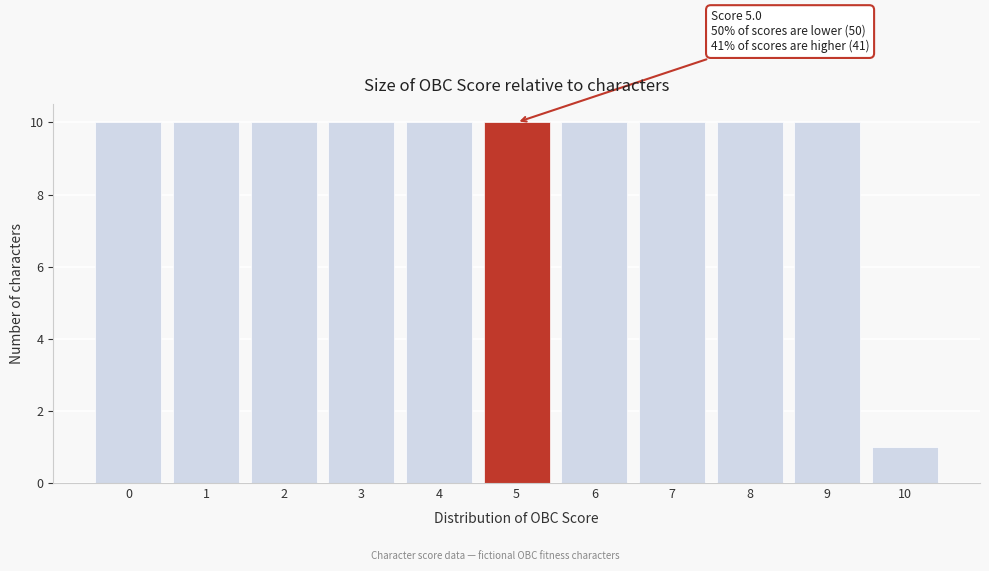

Reading left to right, transcribe all the data shown in this chart.

0=10	1=10	2=10	3=10	4=10	5=10	6=10	7=10	8=10	9=10	10=1